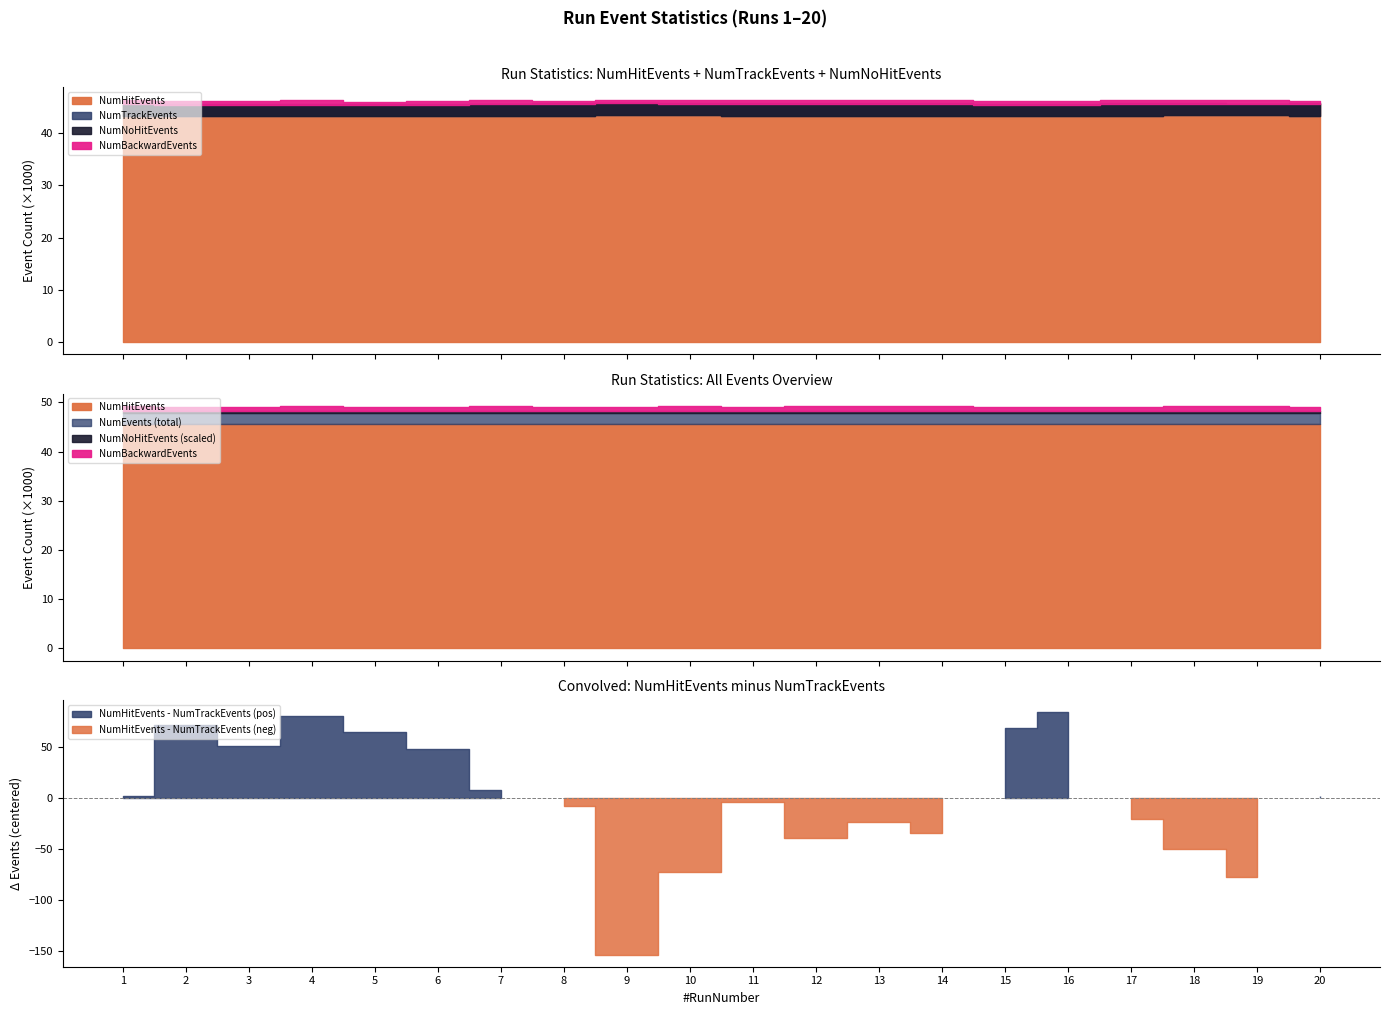

The NumTrackEvents series shows 43302 at 13. True or false?

True